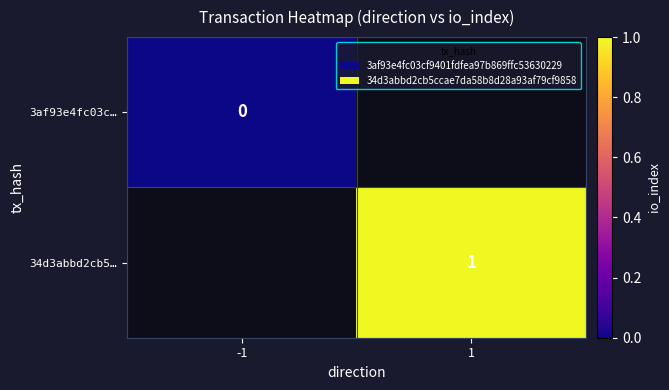

The 34d3abbd2cb5… series shows 0 at 1. True or false?

False